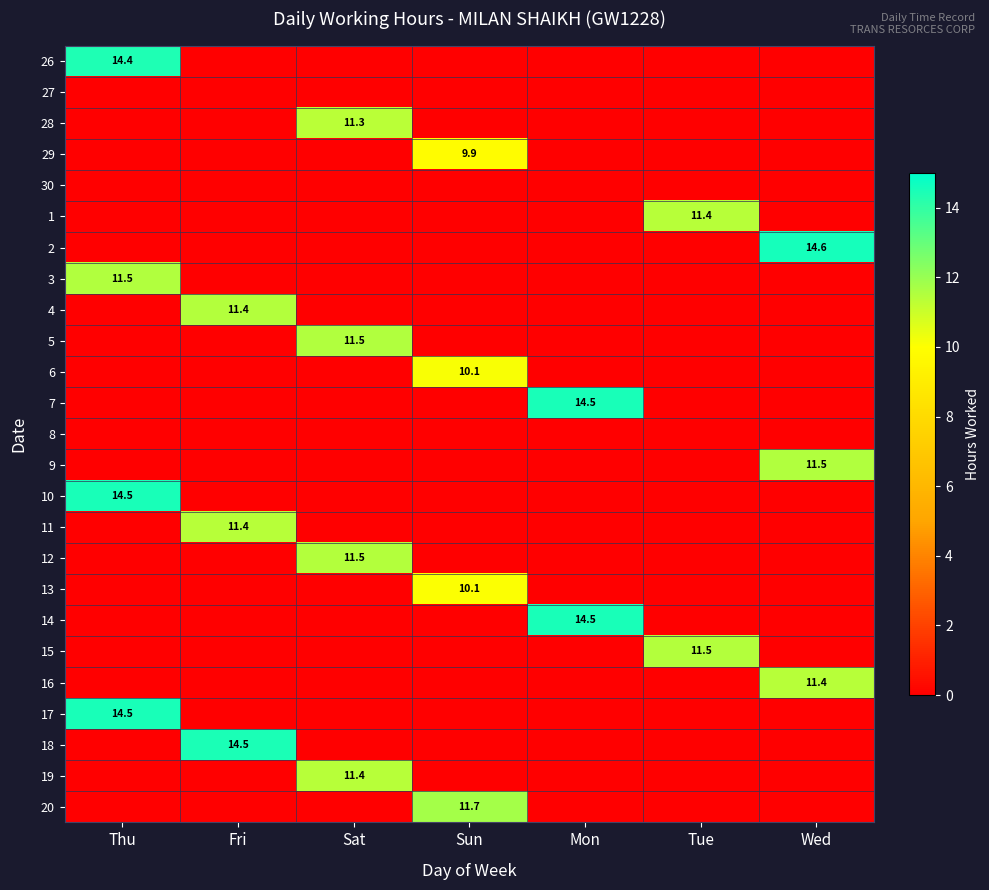

How many data points does each series have?

7